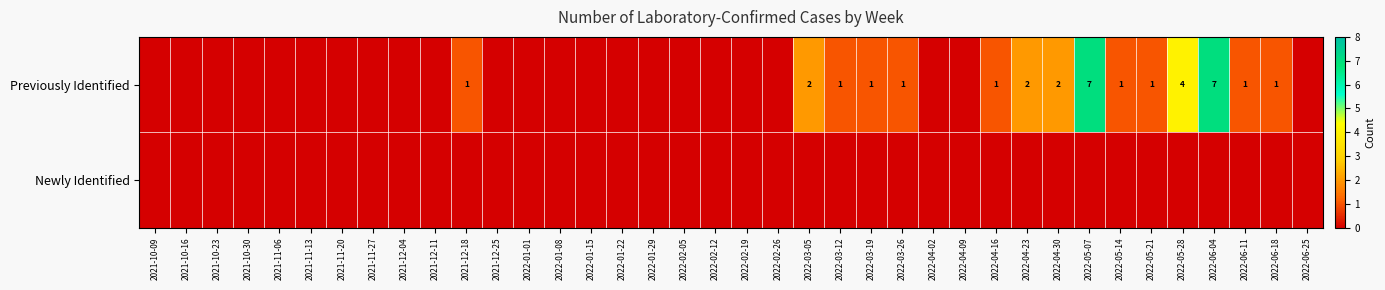

Which category has the lowest value in the Newly Identified series?

2021-10-09